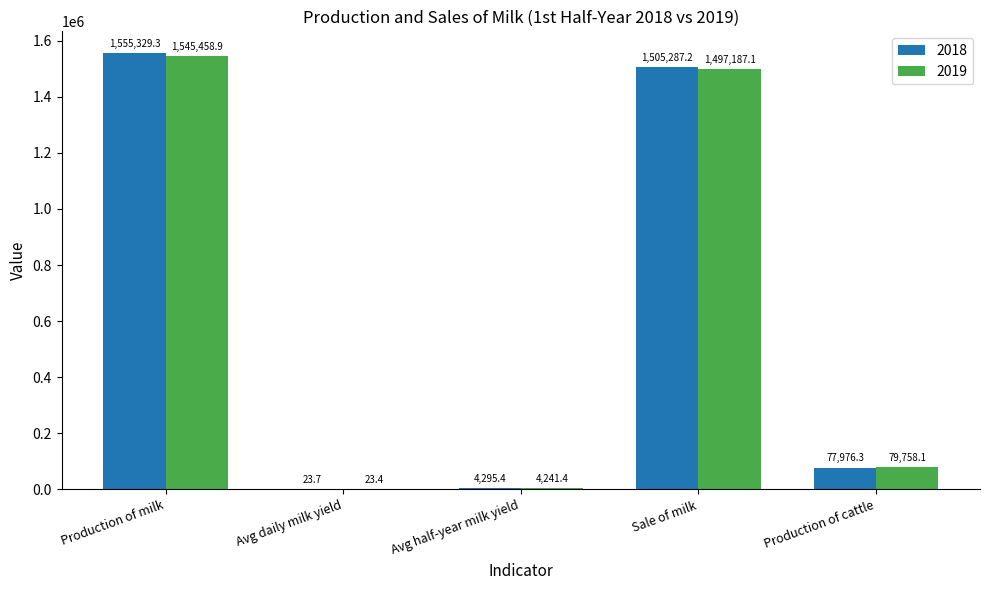

At which category does the chart reach its peak across all series?

Production of milk